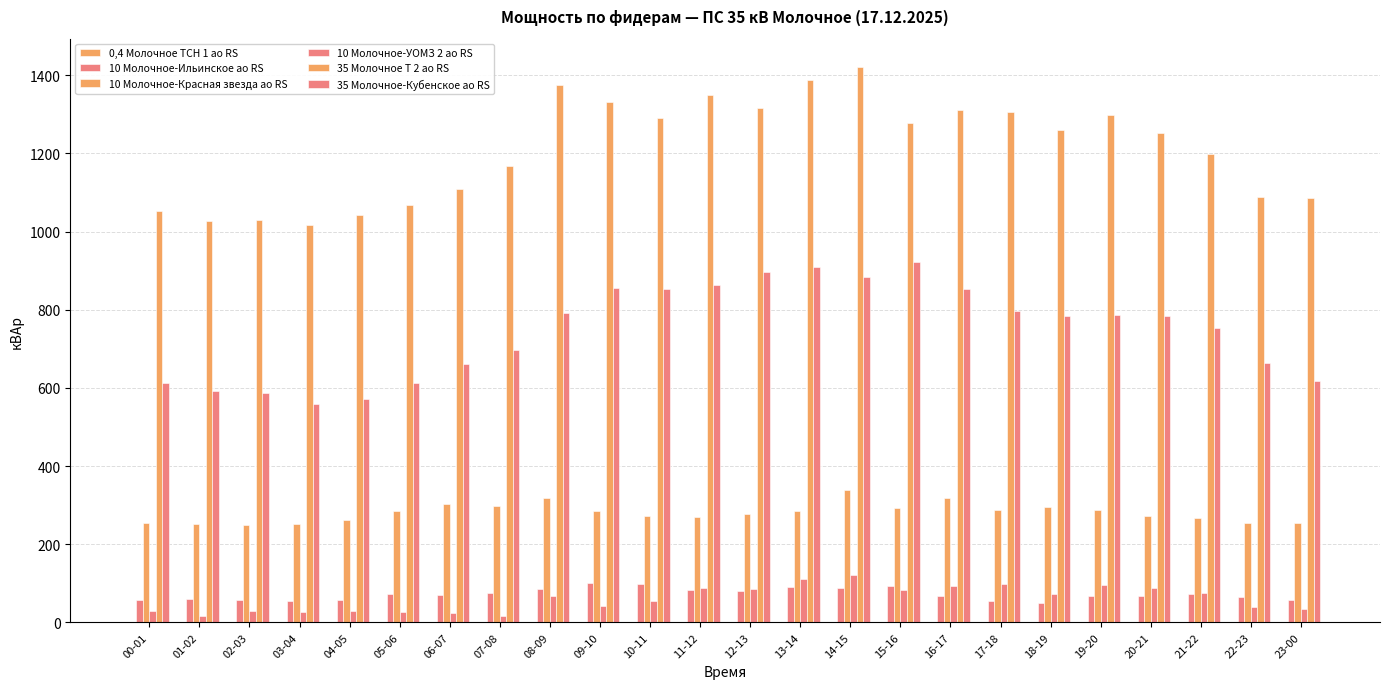

The value of 10 Молочное-Ильинское ао RS at 13-14 is 90.6. True or false?

True